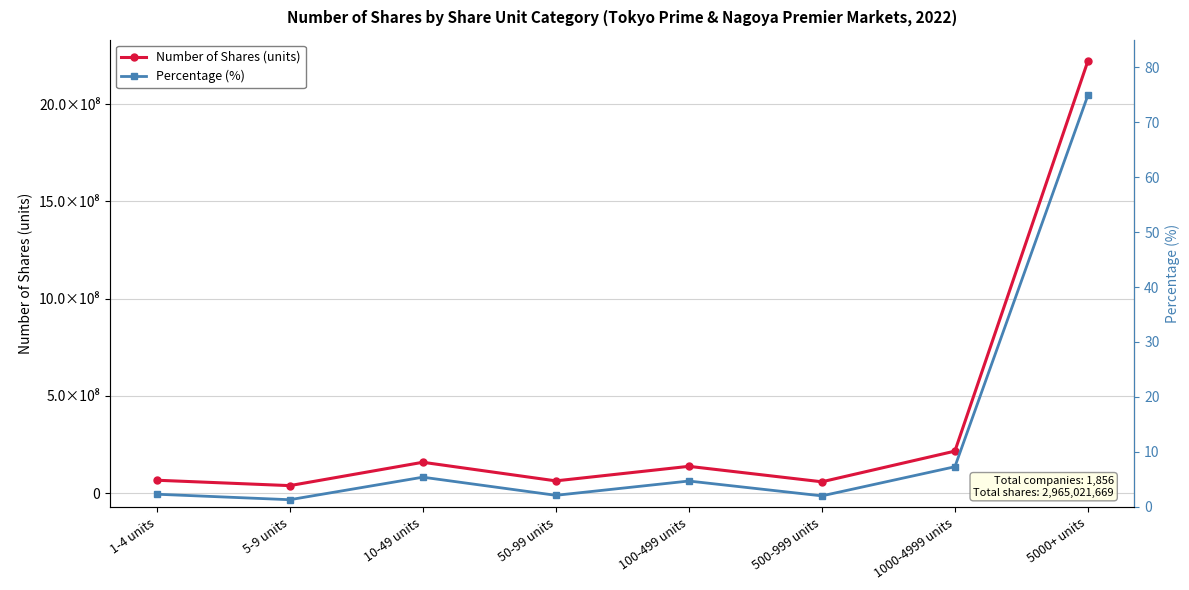

Where does the Percentage (%) series first go above 4?

10-49 units